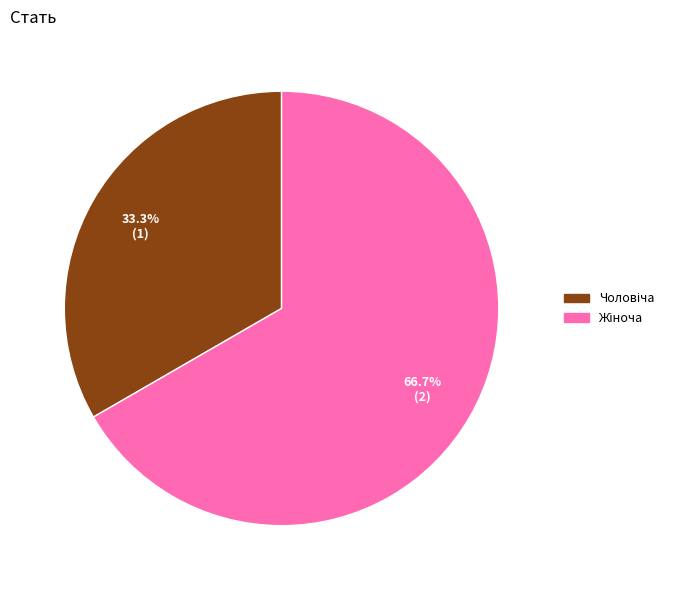

Is there any slice that represents more than half of the pie?

Yes